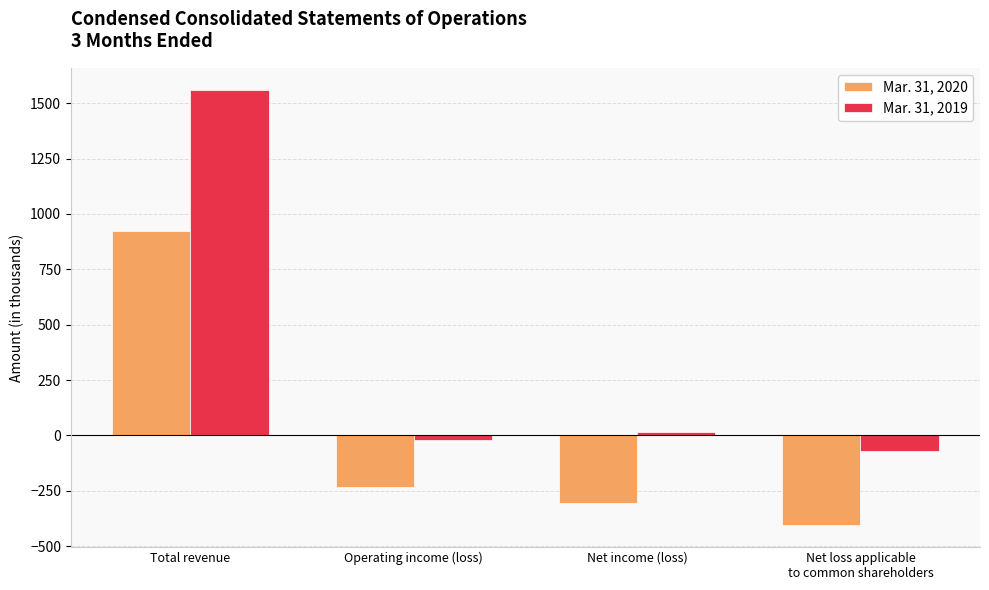

Is the value of Mar. 31, 2020 at Net loss applicable
to common shareholders greater than the value of Mar. 31, 2019 at Net income (loss)?

No